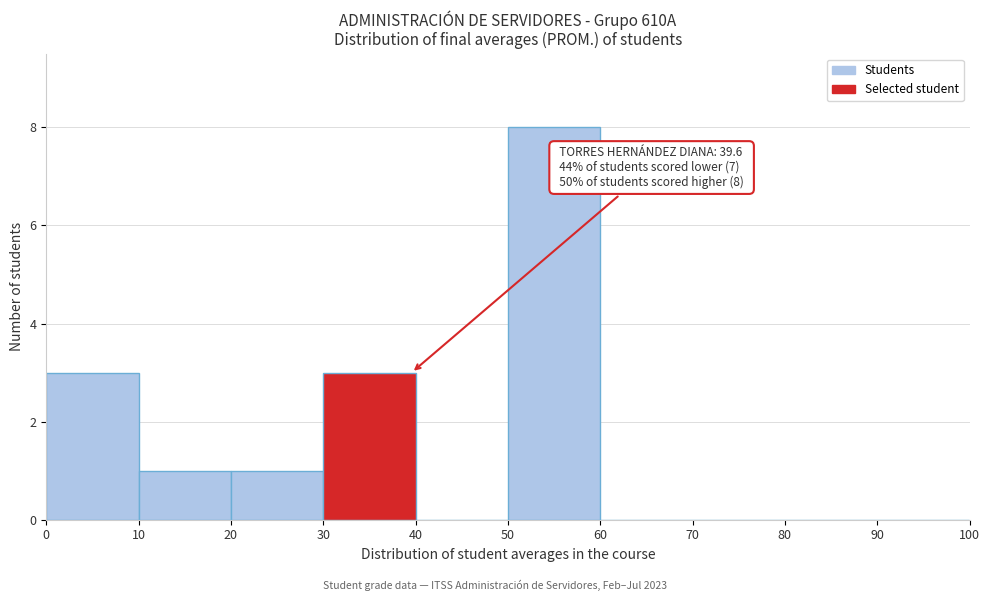

Which range on the x-axis has the tallest bar?

50 to 60